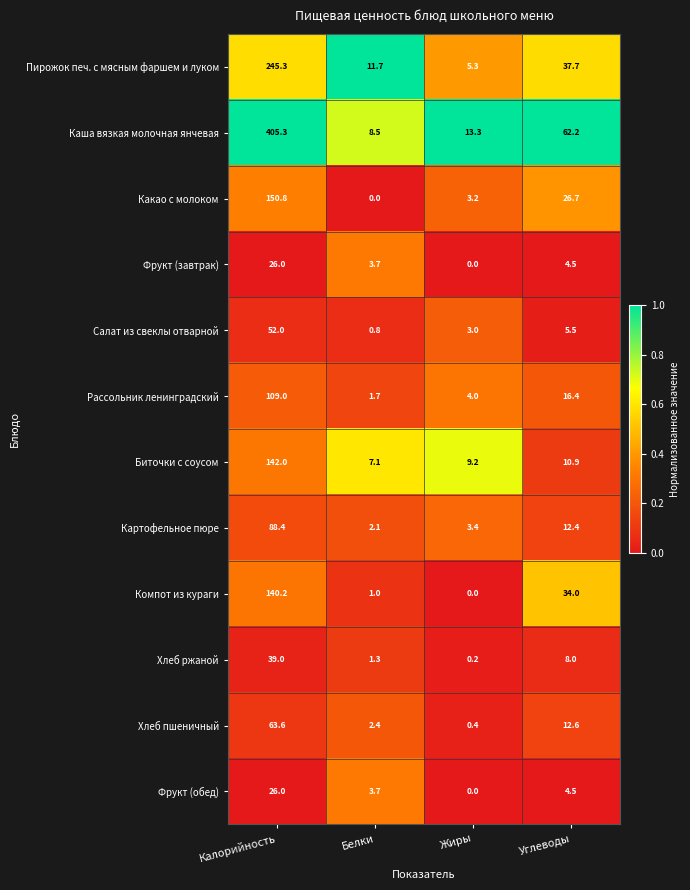

What is the difference between the highest and lowest values at Углеводы?

57.7